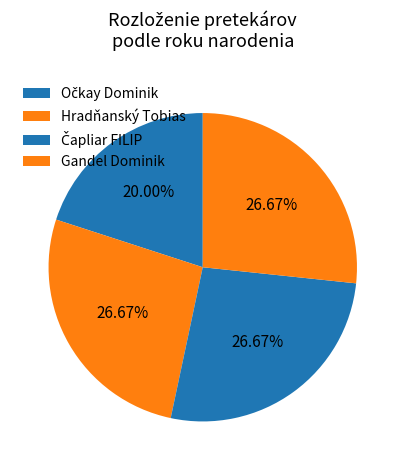

Count the number of slices in the pie.

4